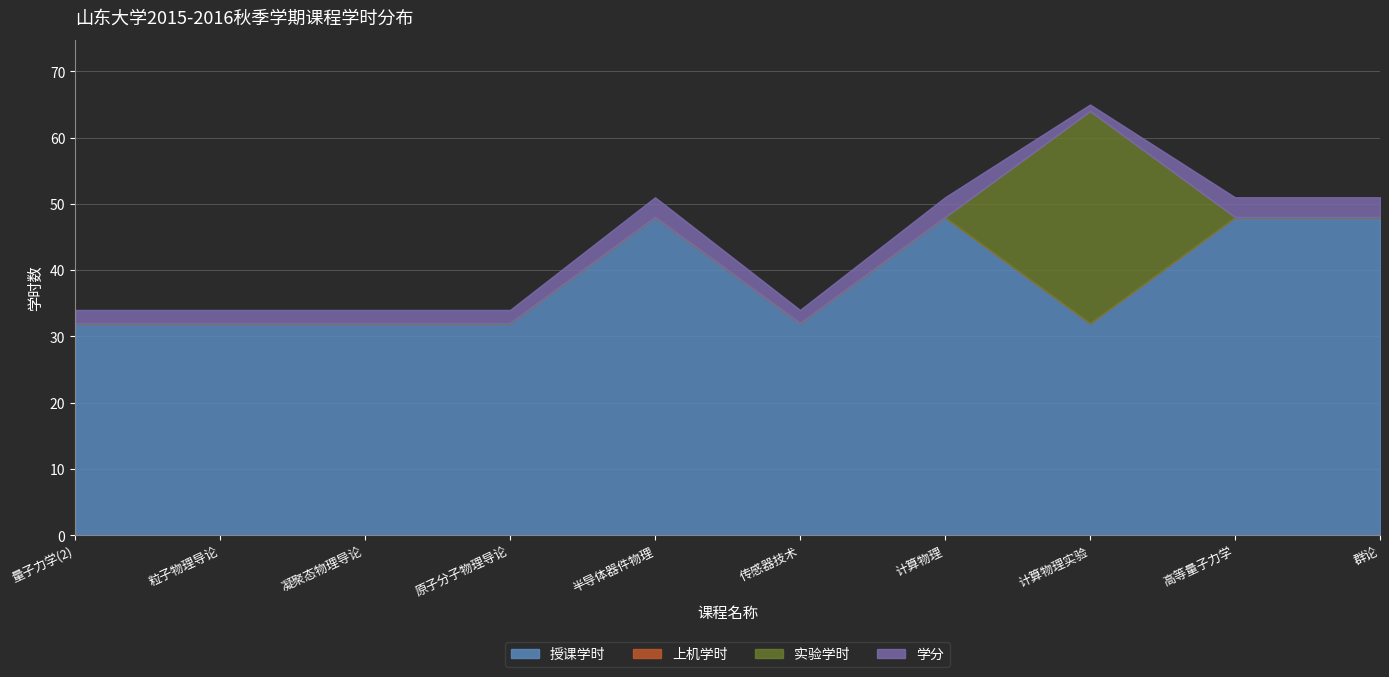

Between 粒子物理导论 and 量子力学(2), which is larger?

粒子物理导论